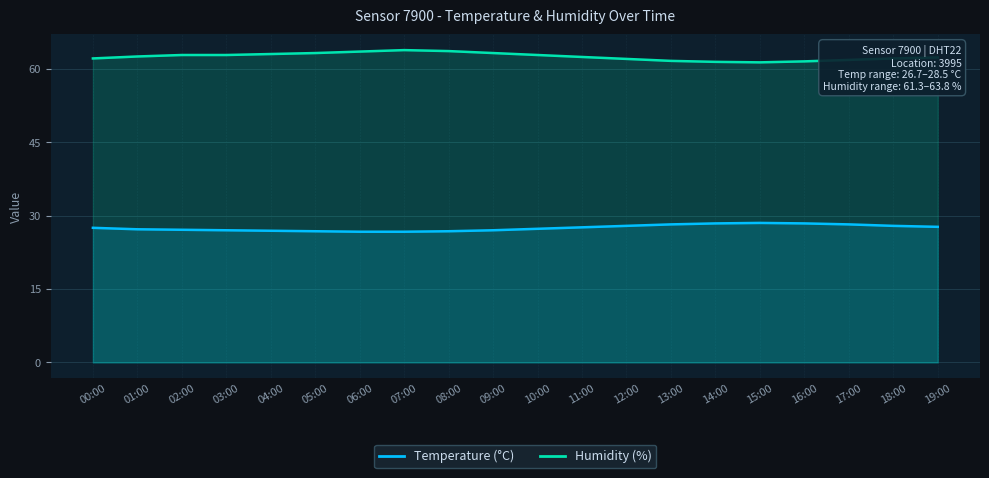

Reading left to right, list all the values displayed in this chart.

Temperature: 27.5	27.2	27.1	27.0	26.9	26.8	26.7	26.7	26.8	27.0	27.3	27.6	27.9	28.2	28.4	28.5	28.4	28.2	27.9	27.7
Humidity: 62.1	62.5	62.8	62.8	63.0	63.2	63.5	63.8	63.6	63.2	62.8	62.4	62.0	61.6	61.4	61.3	61.5	61.8	62.1	62.3